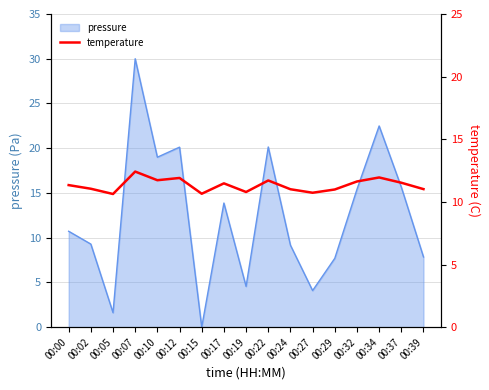

Is it true that the value at 00:27 is 10.7?

True